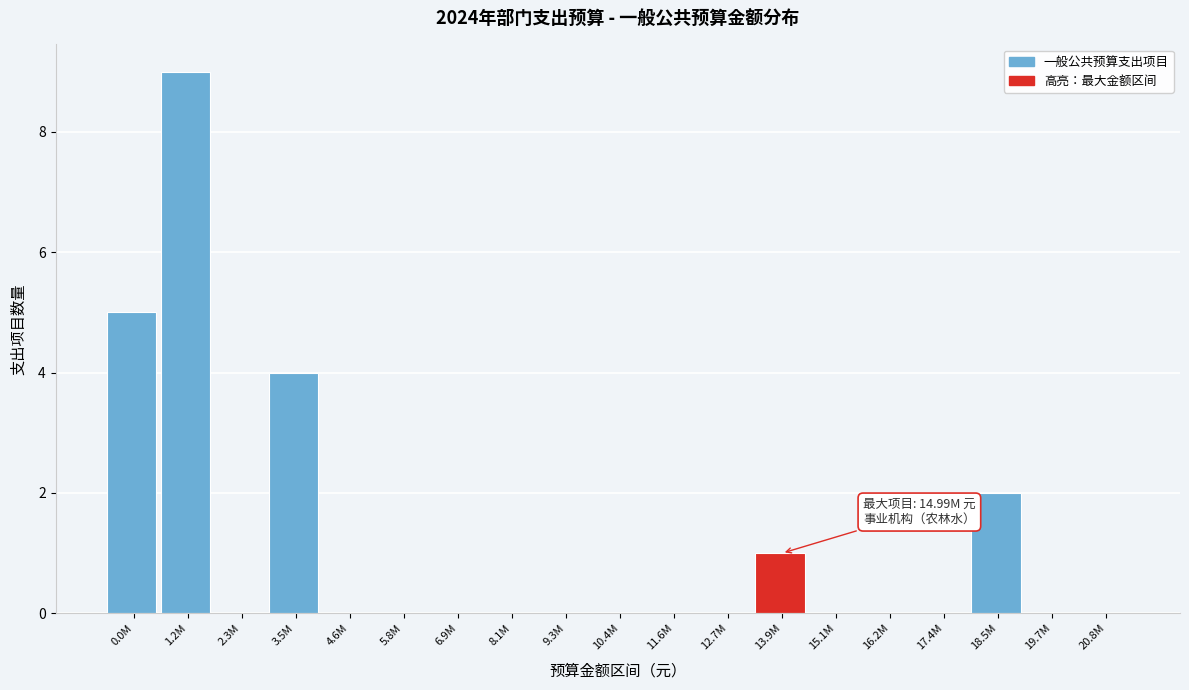

Reading left to right, list all the values displayed in this chart.

0.0M=5	1.2M=9	2.3M=0	3.5M=4	4.6M=0	5.8M=0	6.9M=0	8.1M=0	9.3M=0	10.4M=0	11.6M=0	12.7M=0	13.9M=1	15.1M=0	16.2M=0	17.4M=0	18.5M=2	19.7M=0	20.8M=0